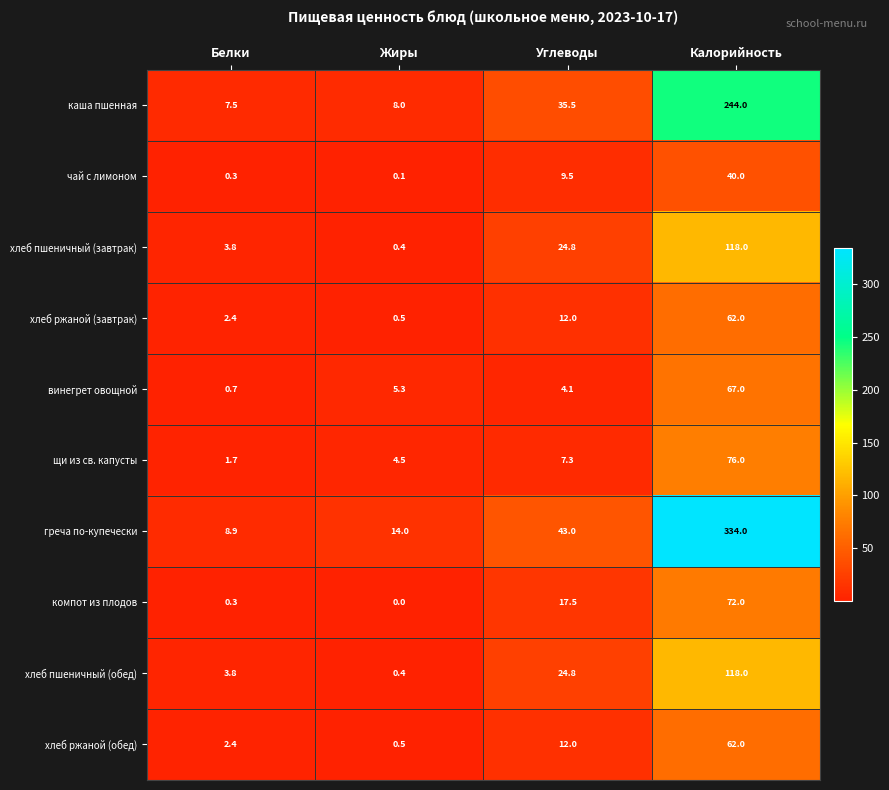

Which series changed the most between Белки and Углеводы?

греча по-купечески